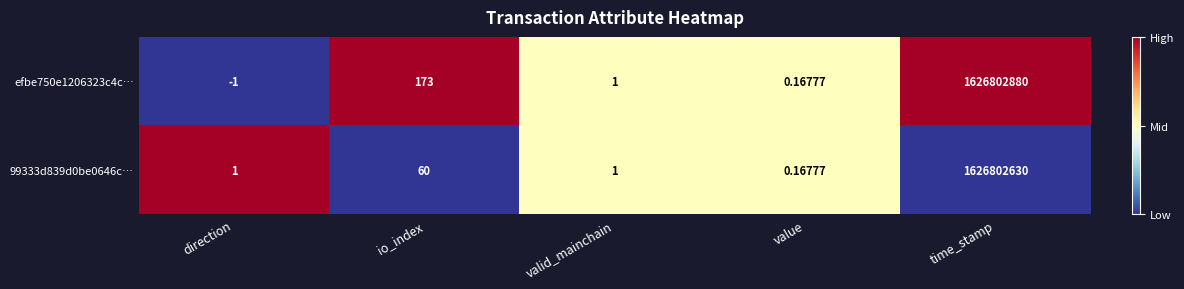

At which label does 99333d839d0be0646c… reach its peak?

time_stamp